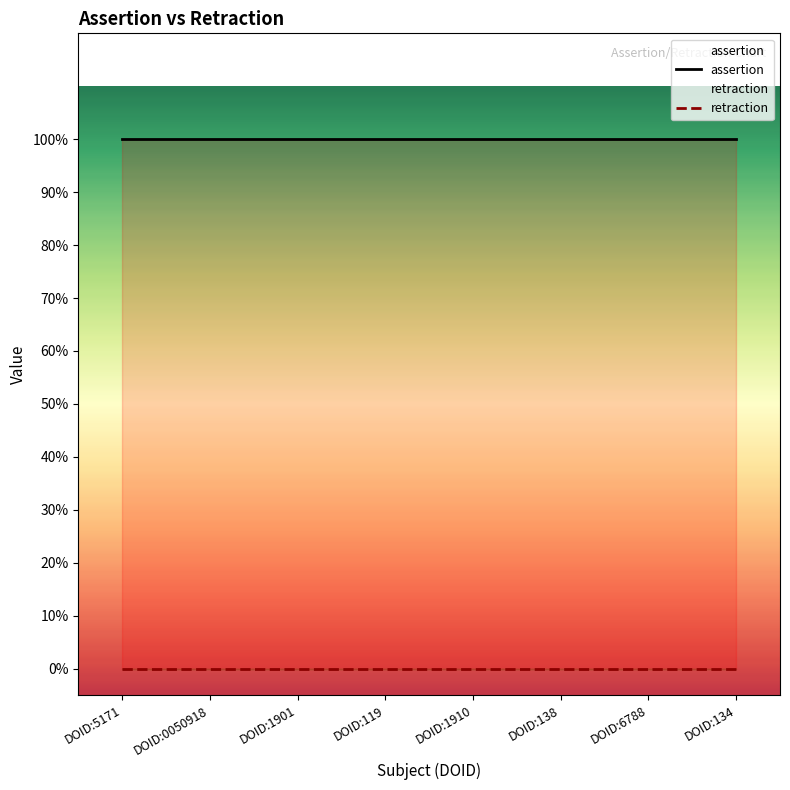

At which category is the sum across all series the highest?

DOID:5171